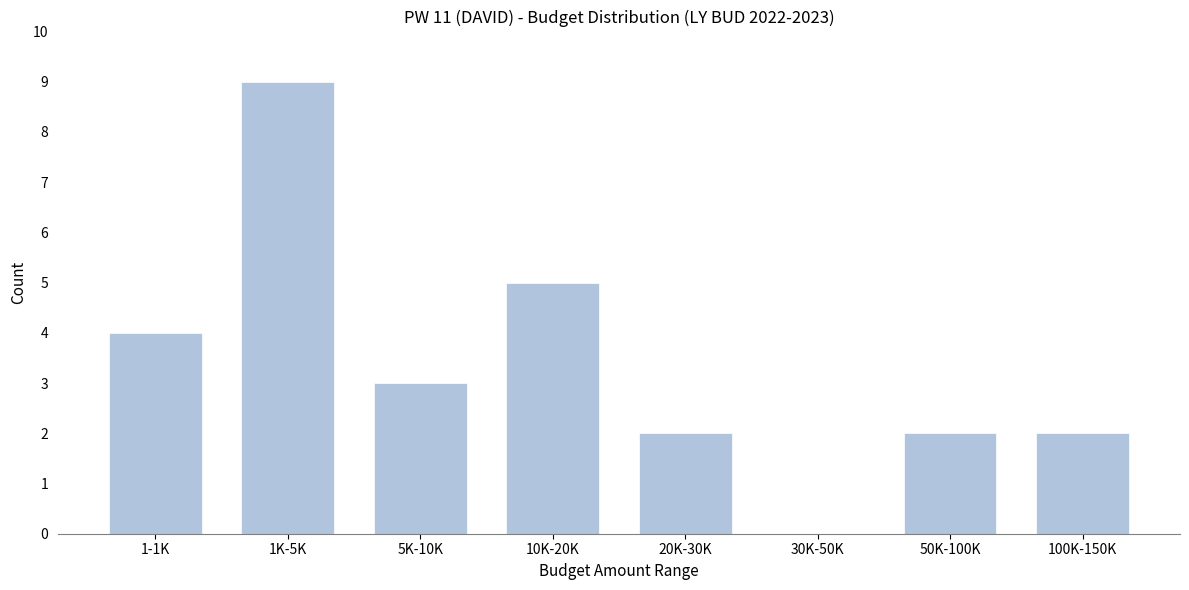

Reading right to left, what are all the values shown in this chart?

100K-150K=2	50K-100K=2	30K-50K=0	20K-30K=2	10K-20K=5	5K-10K=3	1K-5K=9	1-1K=4